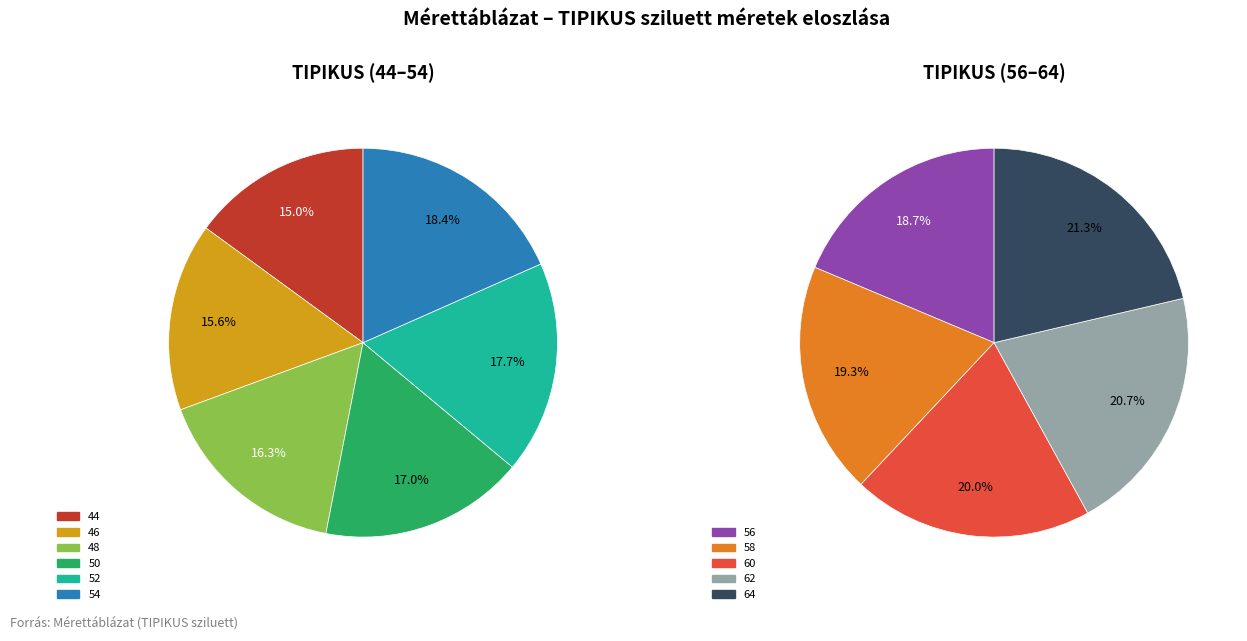

Which has a higher value, 50 or 56?

56